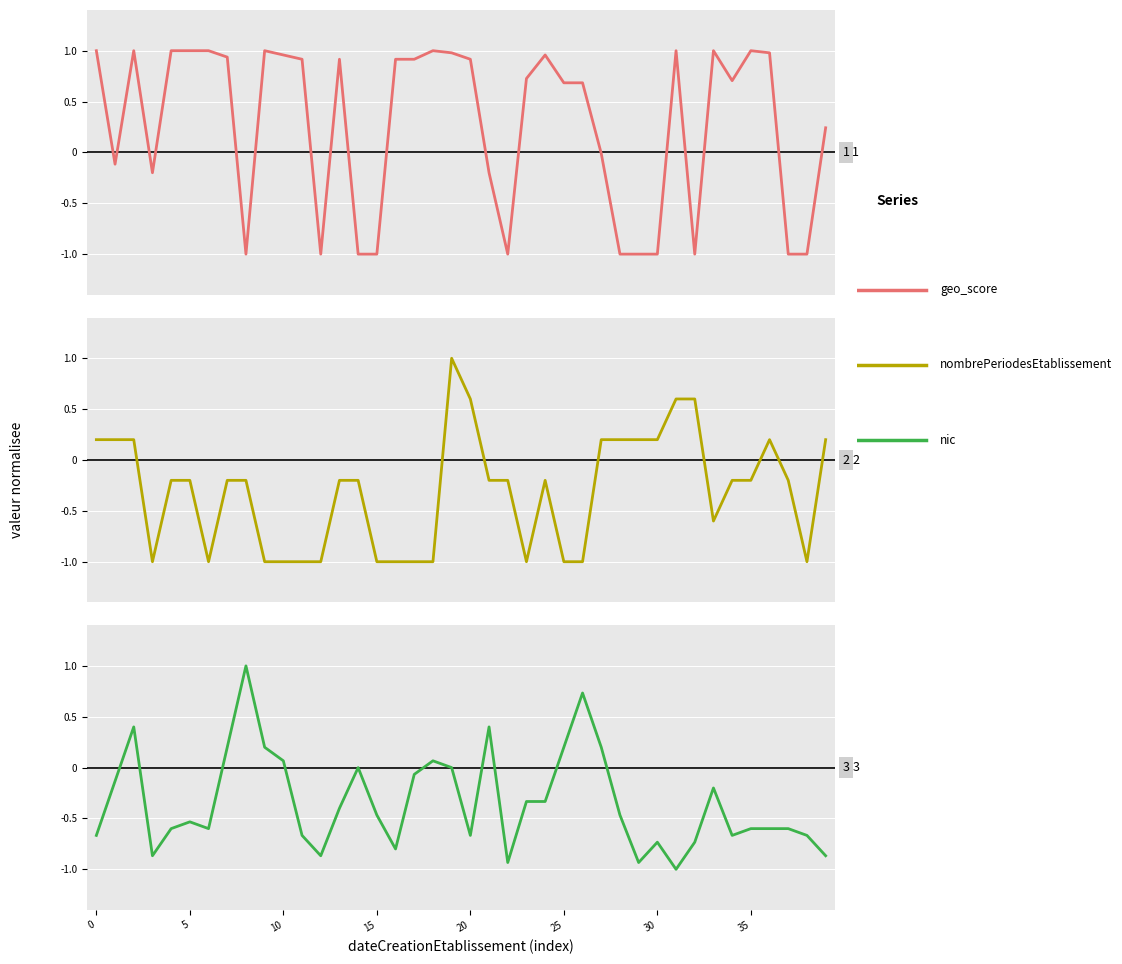

At which category is the sum across all series the highest?

19